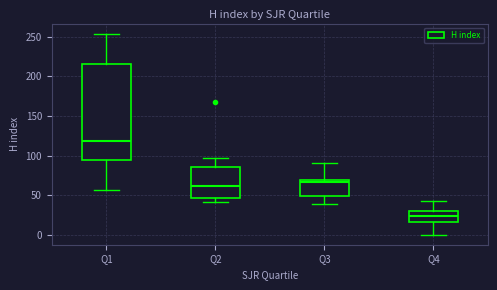

Which box has the lowest median line?

Q4